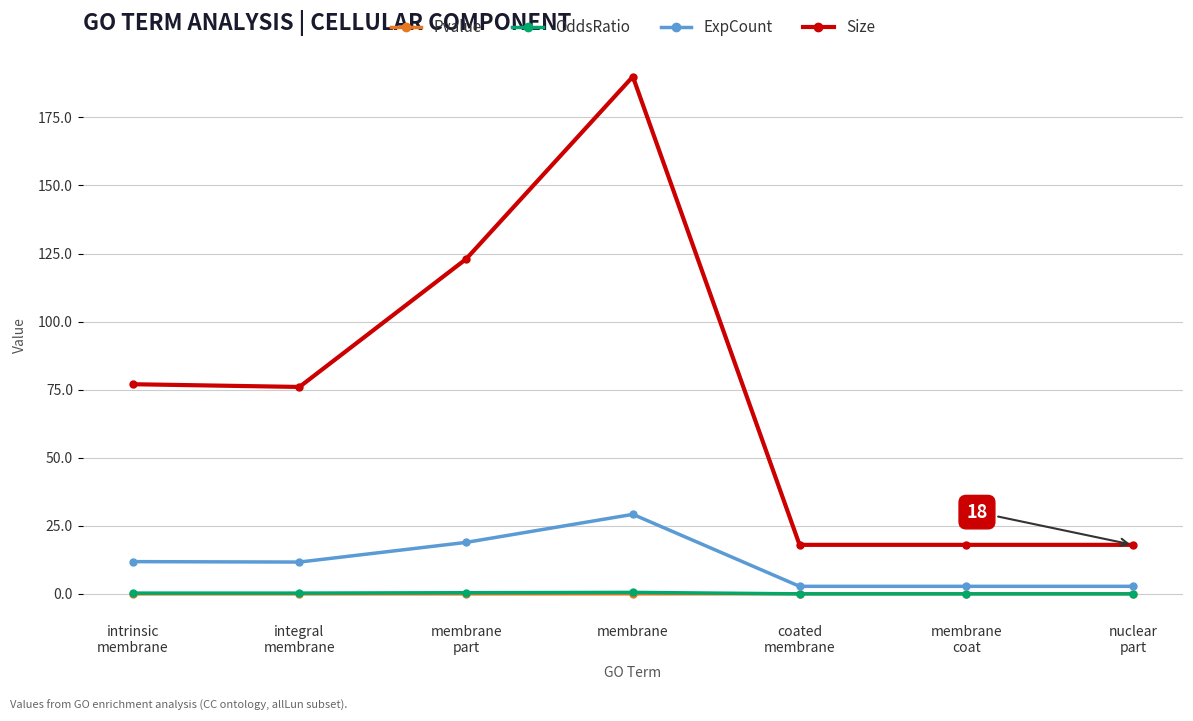

The Size series shows 18.0 at nuclear
part. True or false?

True